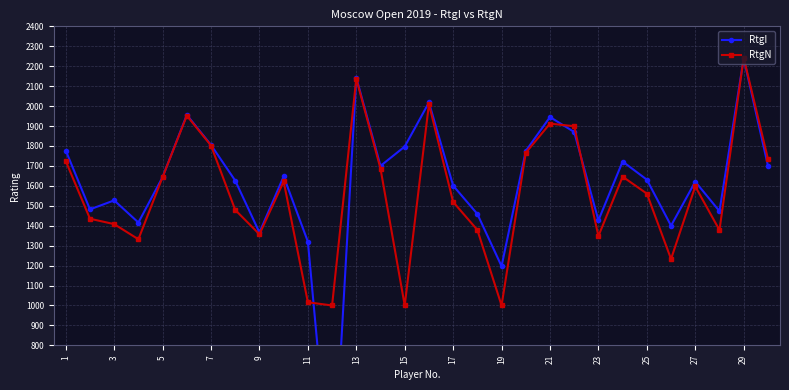

What is the sum of all RtgI values?

48286